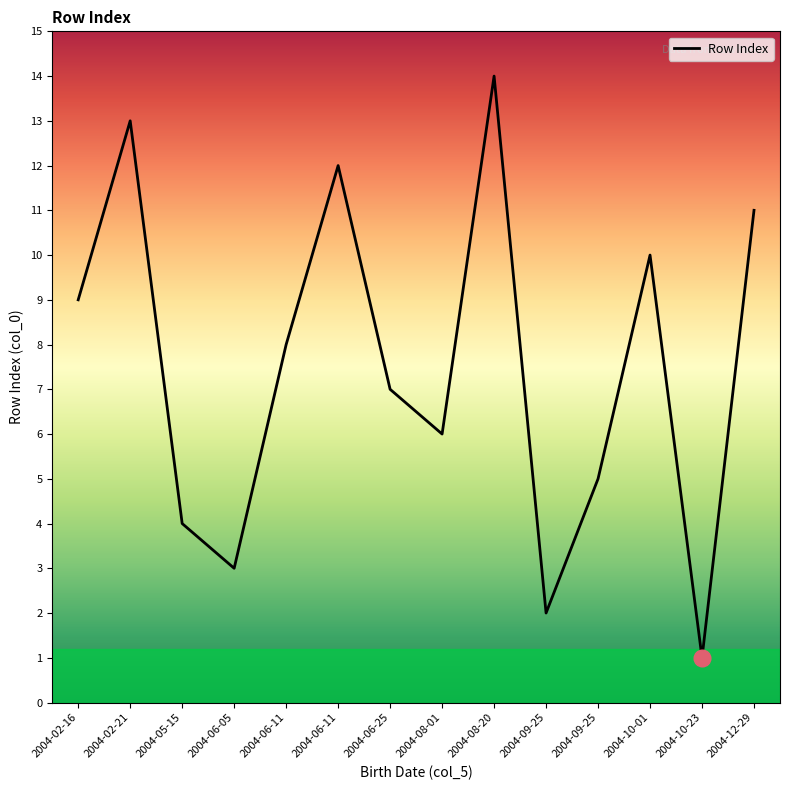

What is the sum of all values?

105